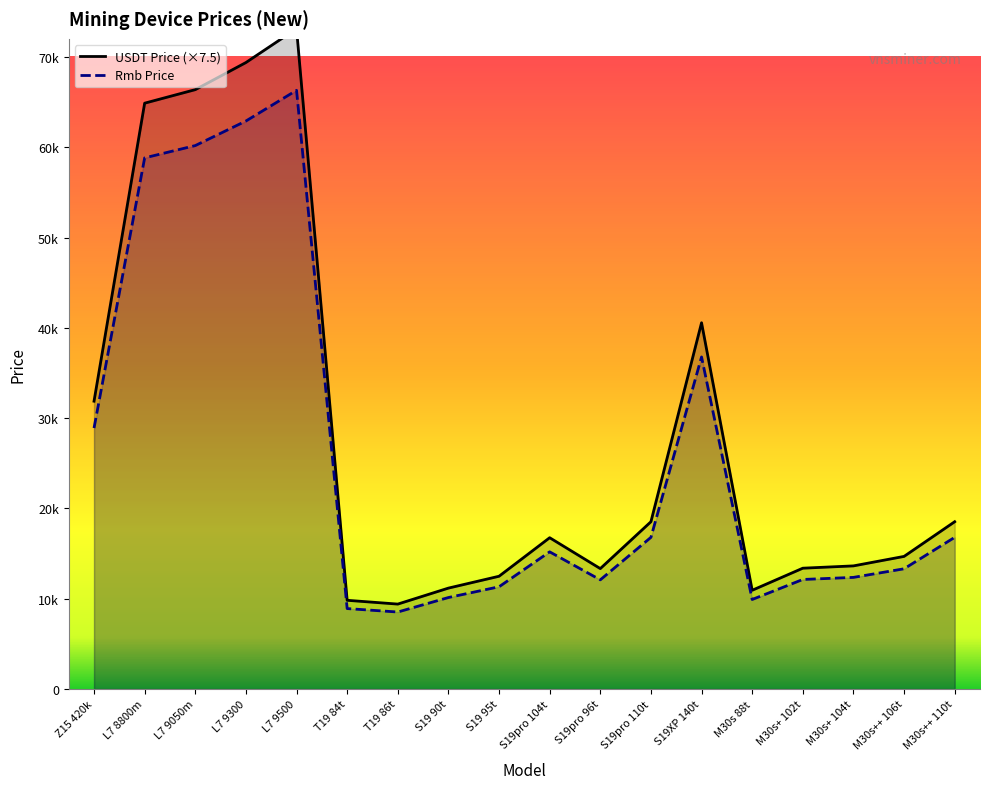

Rank the series by their average value, from highest to lowest.

USDT Price (×7.5), Rmb Price